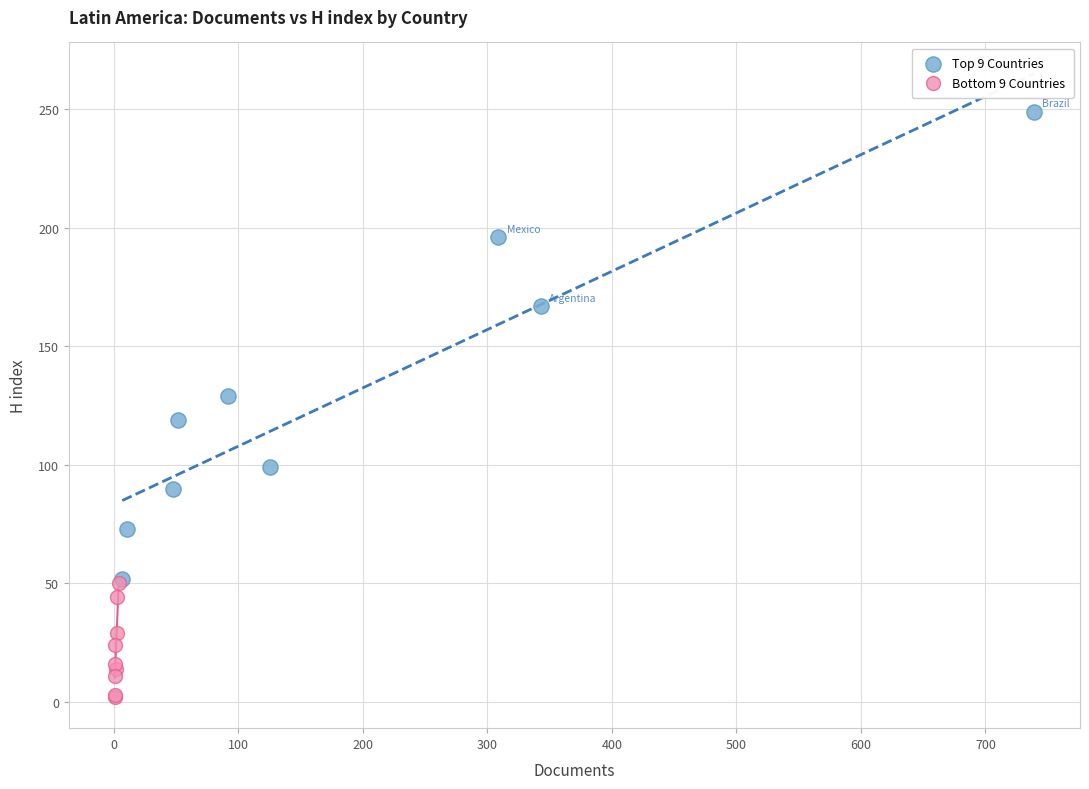

Which series reaches the maximum Y coordinate?

Top 9 Countries